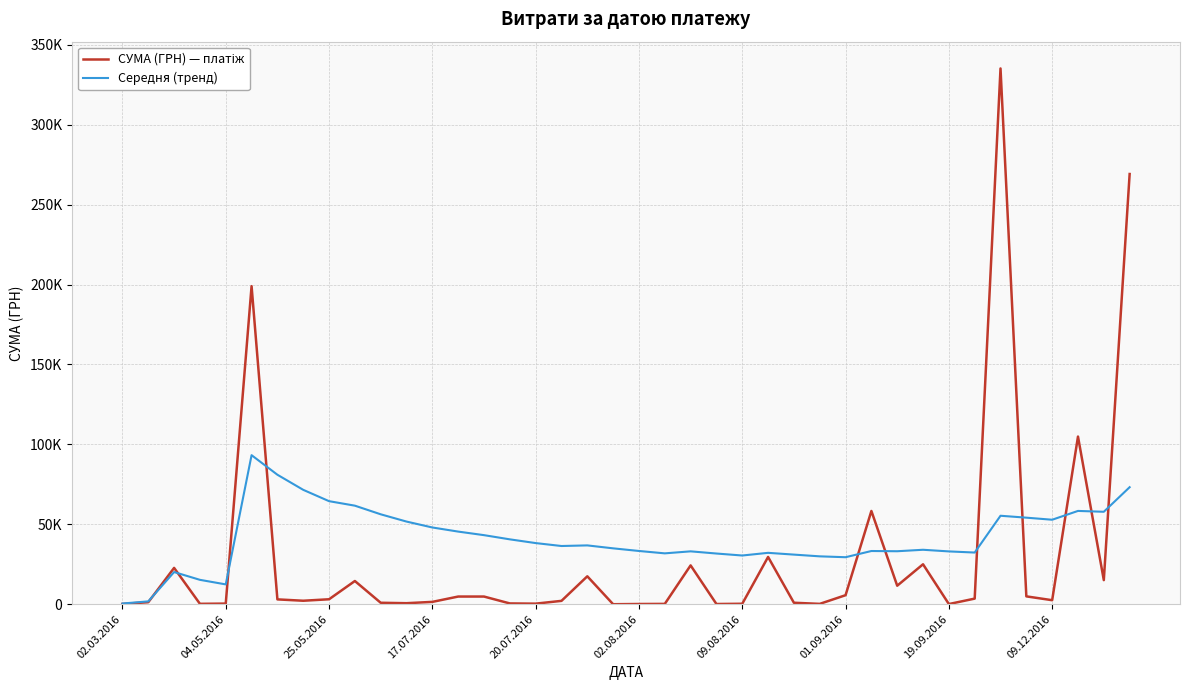

Is this an area chart (filled region under the line)?

No